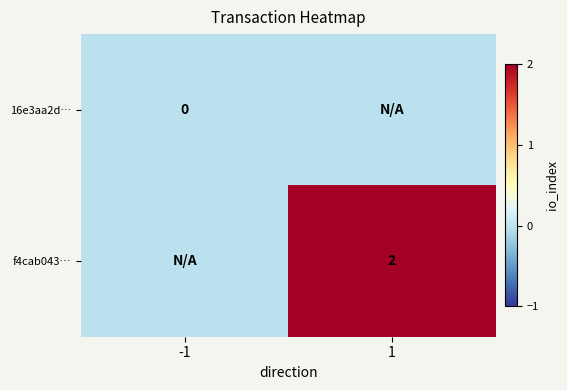

Is it true that f4cab043… equals 2 at 1?

True